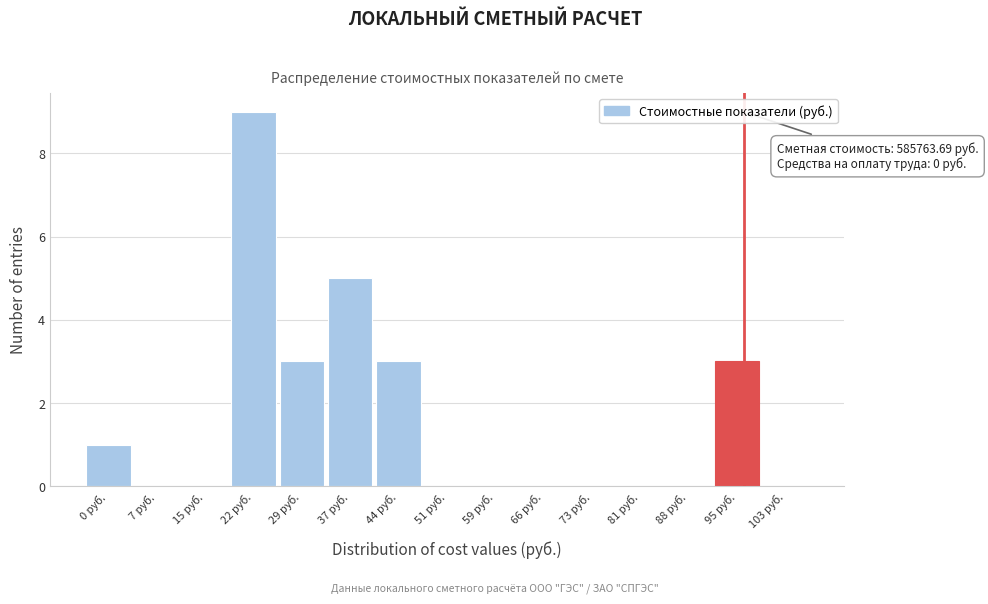

Reading left to right, list all the values displayed in this chart.

0 руб.=1	7 руб.=0	15 руб.=0	22 руб.=9	29 руб.=3	37 руб.=5	44 руб.=3	51 руб.=0	59 руб.=0	66 руб.=0	73 руб.=0	81 руб.=0	88 руб.=0	95 руб.=3	103 руб.=0